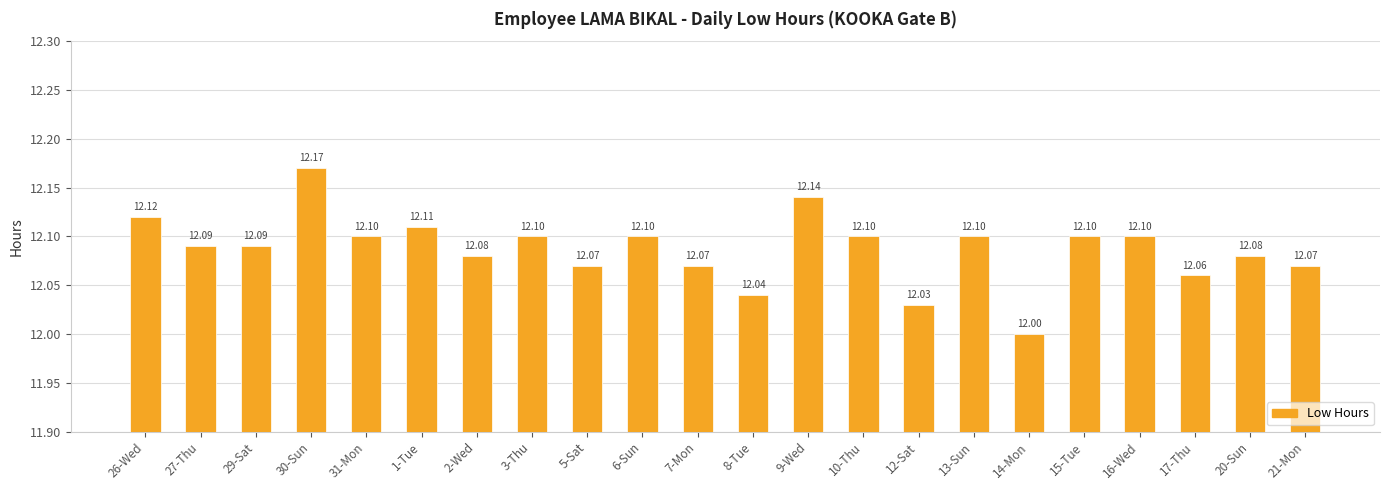

What is the label of the 21st bar from the left?

20-Sun